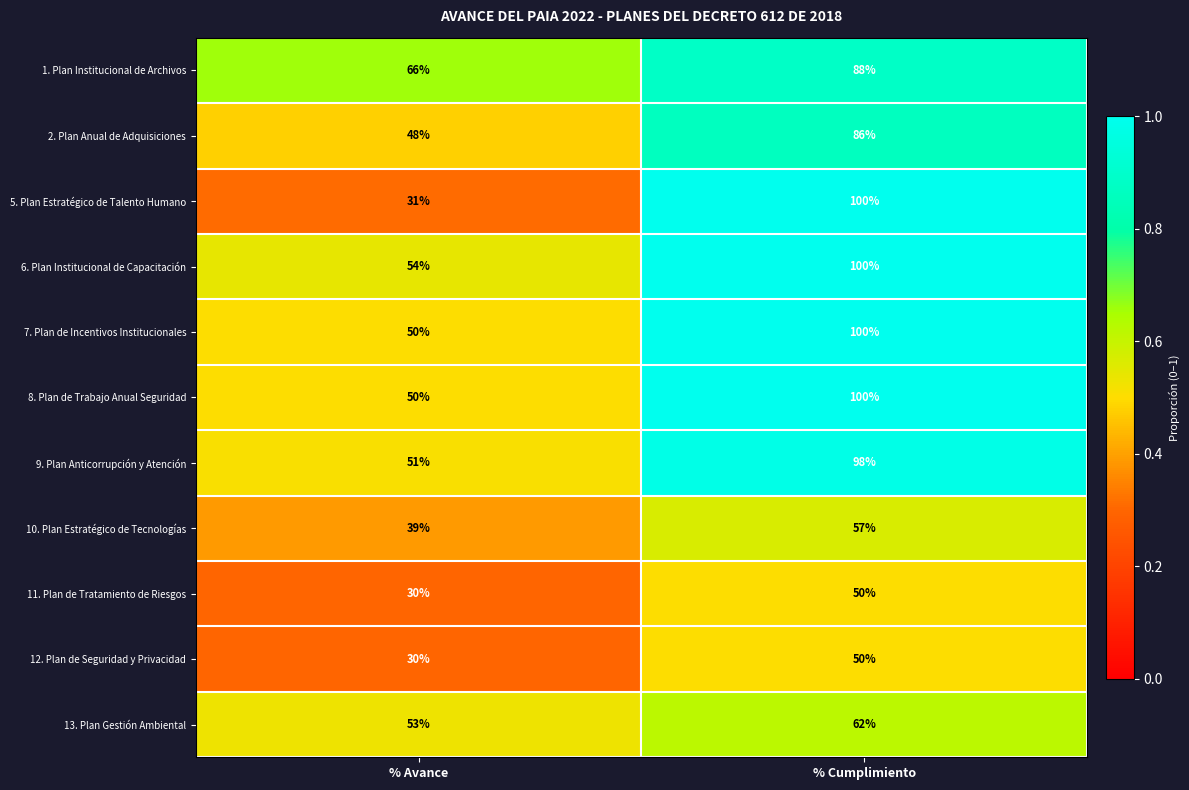

What is the difference between the 8. Plan de Trabajo Anual Seguridad values at % Avance and % Cumplimiento?

50